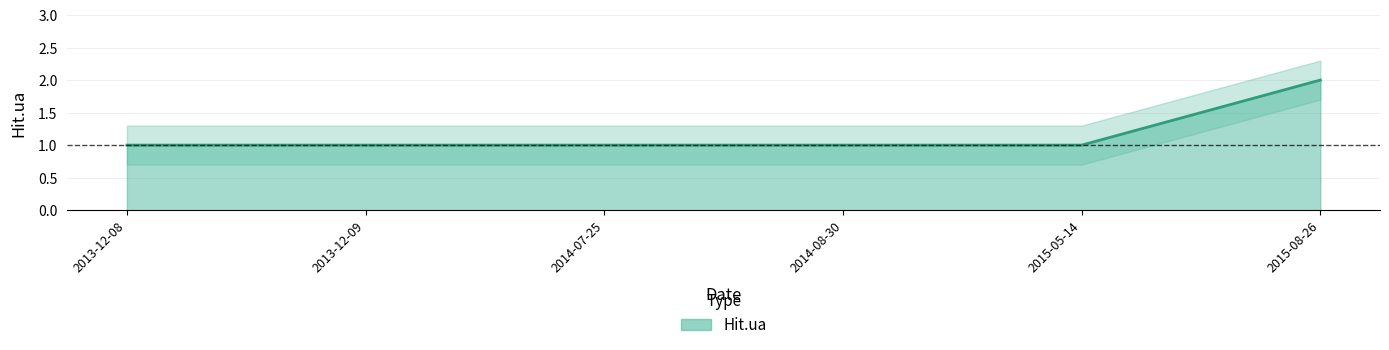

What is the value of the 1st point from the left?

1